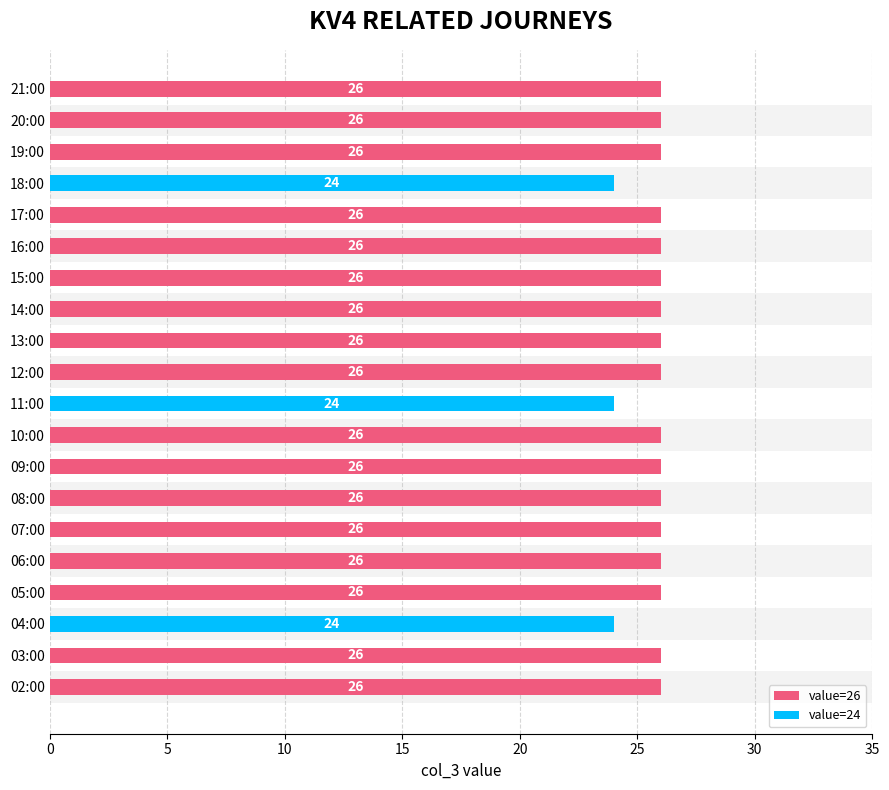

Reading bottom to top, what are all the values shown in this chart?

26	26	24	26	26	26	26	26	26	24	26	26	26	26	26	26	24	26	26	26